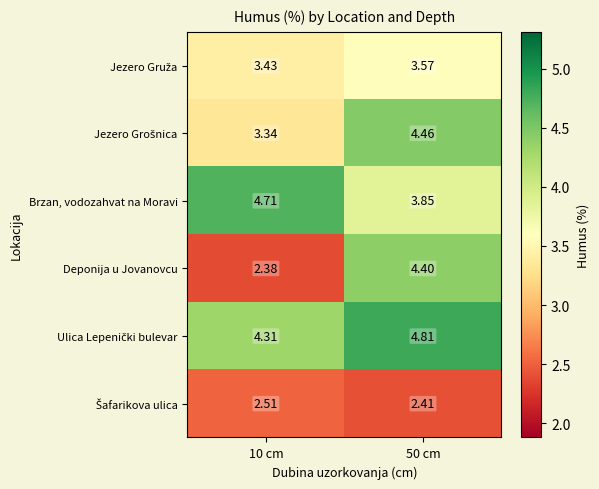

Which label corresponds to the smallest value in the chart?

10 cm